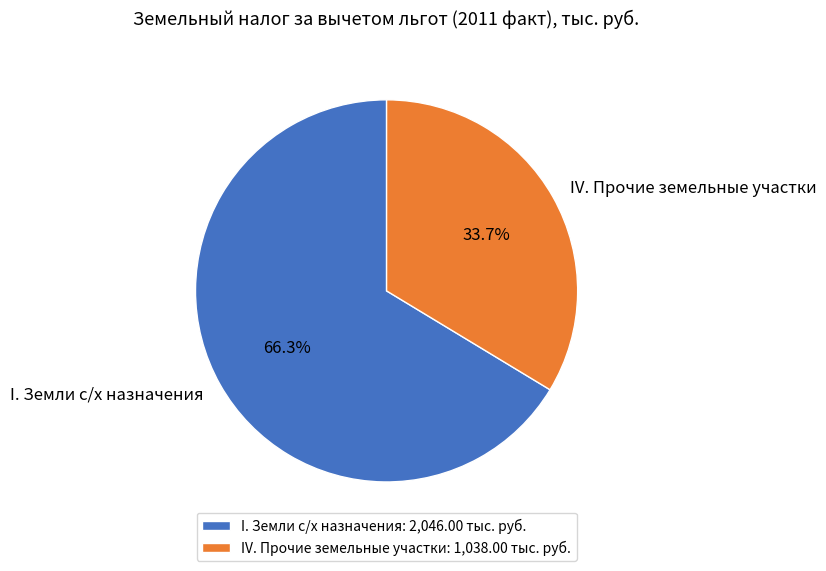

What percentage is NOT represented by I. Земли с/х назначения?

33.7%